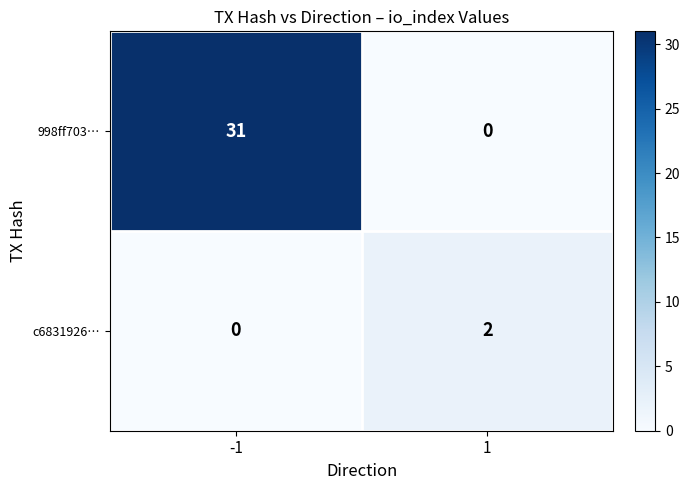

Rank the series by their maximum value, from highest to lowest.

998ff703…, c6831926…